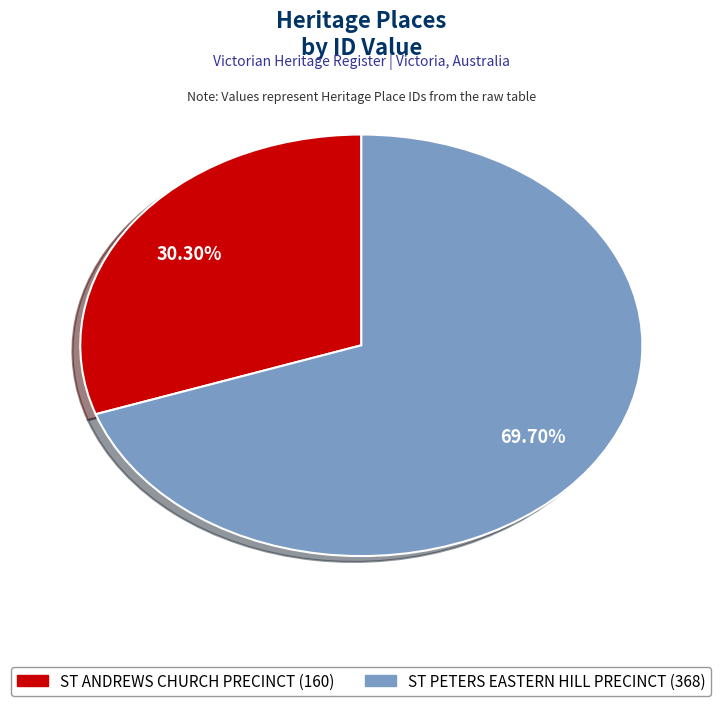

What portion of the pie excludes ST PETERS EASTERN HILL PRECINCT?

30.3%